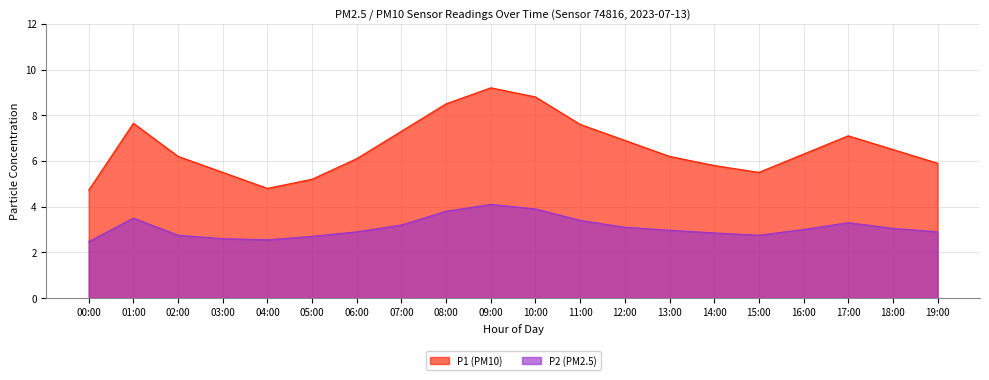

Which category has the lowest value in the P1 series?

00:00